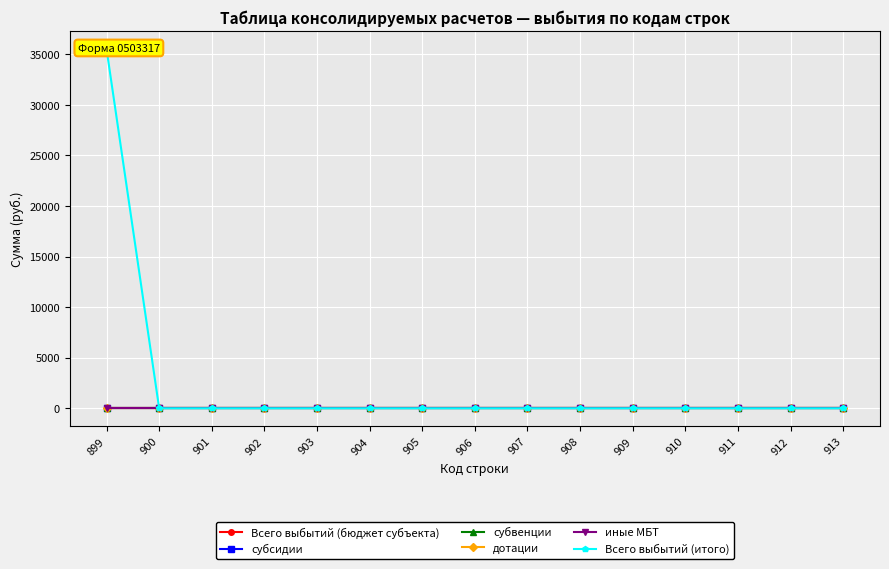

Where is субвенции nearest to the value 0?

899